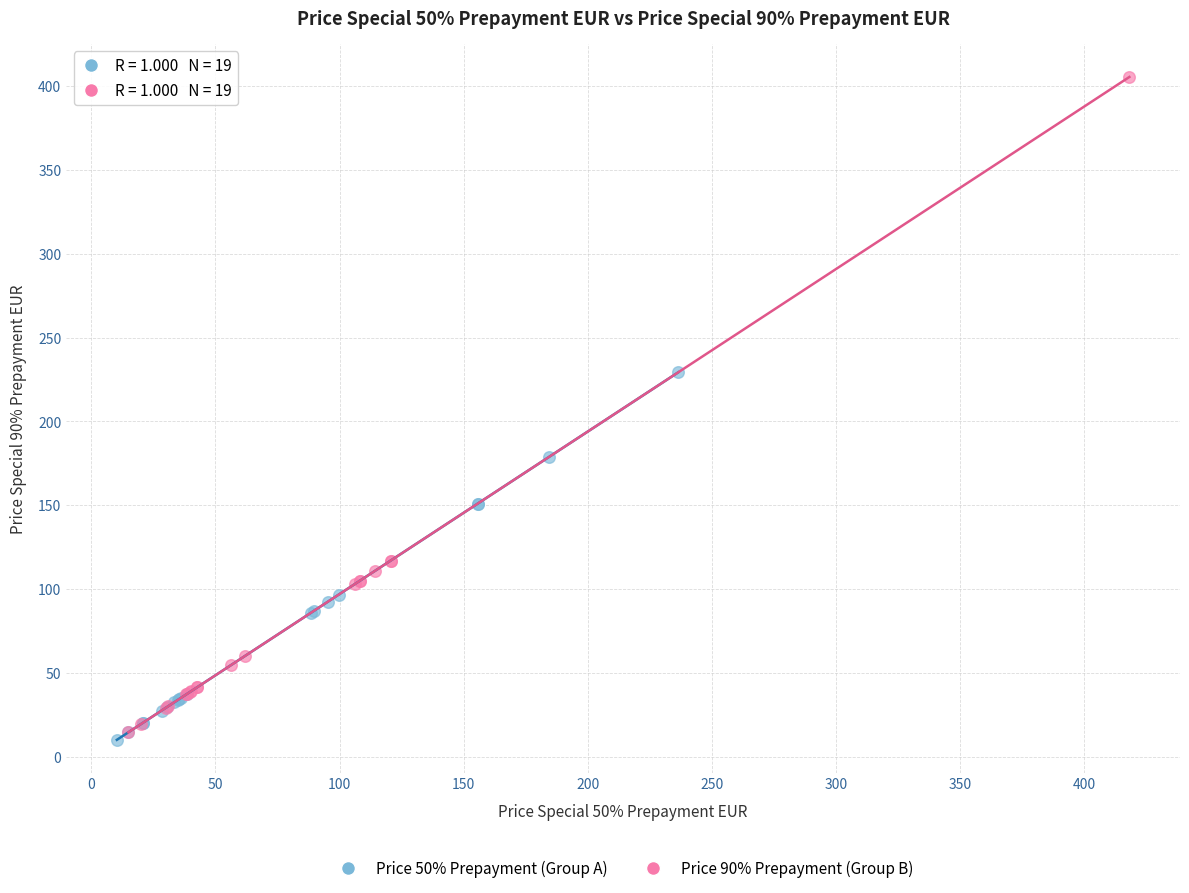

Which series reaches the minimum Y coordinate?

Price 50% Prepayment (Group A)